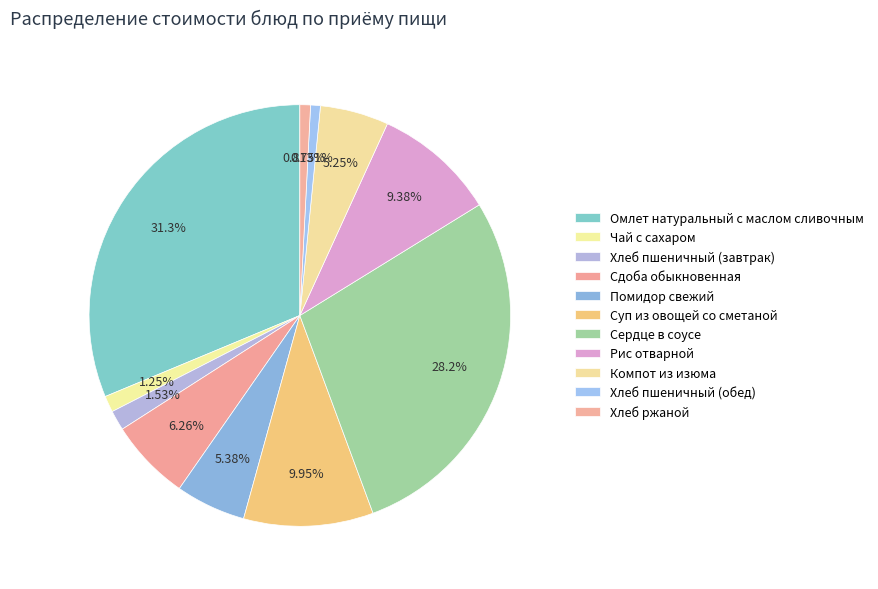

True or false: Хлеб ржаной accounts for 1% of the total.

True